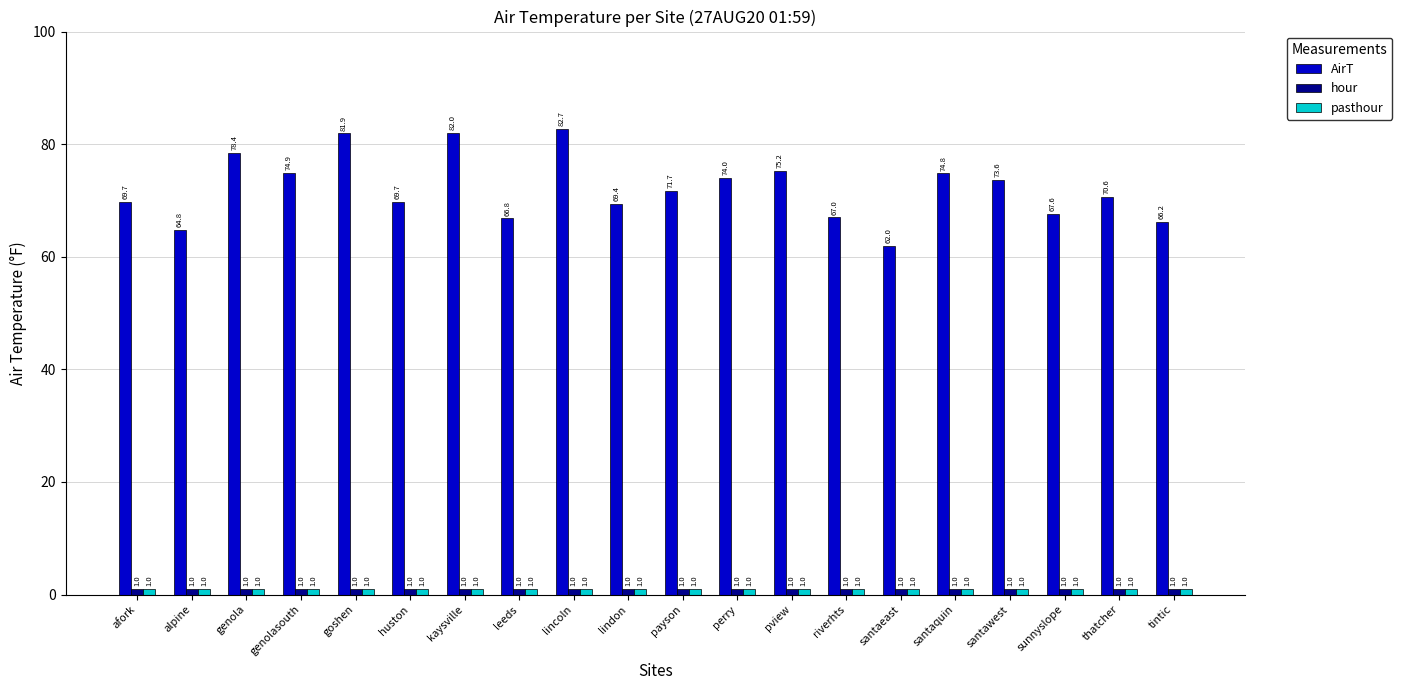

Reading left to right, what are all the values shown in this chart?

AirT: afork=69.7	alpine=64.8	genola=78.4	genolasouth=74.9	goshen=81.9	huston=69.7	kaysville=82.0	leeds=66.8	lincoln=82.7	lindon=69.4	payson=71.7	perry=74.0	pview=75.2	riverhts=67.0	santaeast=62.0	santaquin=74.8	santawest=73.6	sunnyslope=67.6	thatcher=70.6	tintic=66.2
hour: afork=1.0	alpine=1.0	genola=1.0	genolasouth=1.0	goshen=1.0	huston=1.0	kaysville=1.0	leeds=1.0	lincoln=1.0	lindon=1.0	payson=1.0	perry=1.0	pview=1.0	riverhts=1.0	santaeast=1.0	santaquin=1.0	santawest=1.0	sunnyslope=1.0	thatcher=1.0	tintic=1.0
pasthour: afork=1.0	alpine=1.0	genola=1.0	genolasouth=1.0	goshen=1.0	huston=1.0	kaysville=1.0	leeds=1.0	lincoln=1.0	lindon=1.0	payson=1.0	perry=1.0	pview=1.0	riverhts=1.0	santaeast=1.0	santaquin=1.0	santawest=1.0	sunnyslope=1.0	thatcher=1.0	tintic=1.0